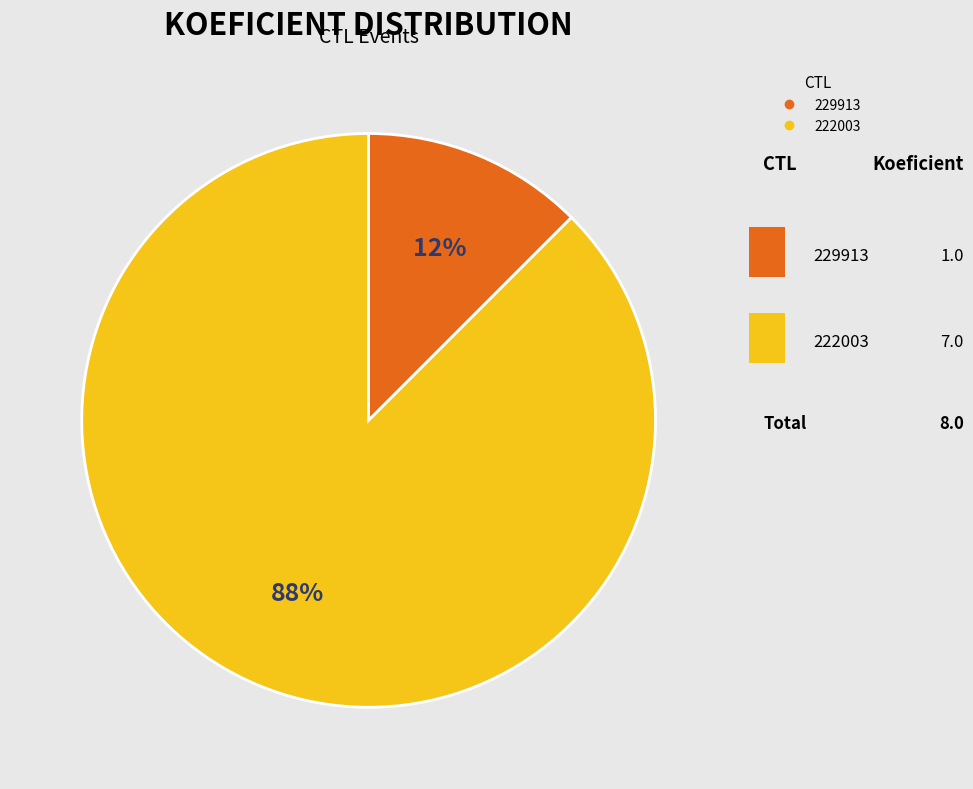

Between 222003 and 229913, which is larger?

222003